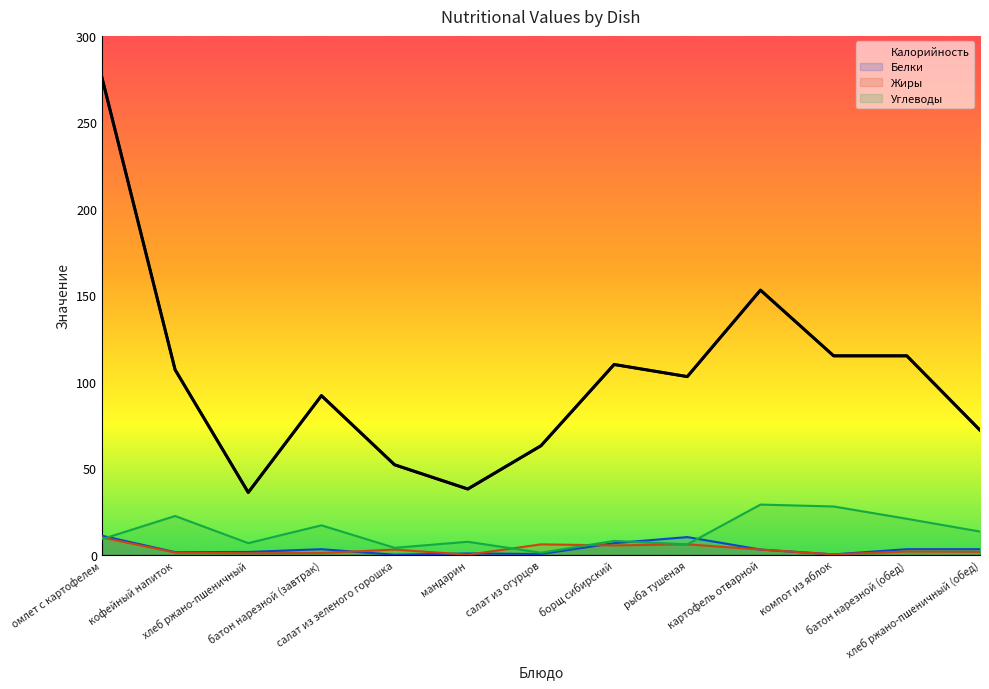

What is the average value?

102